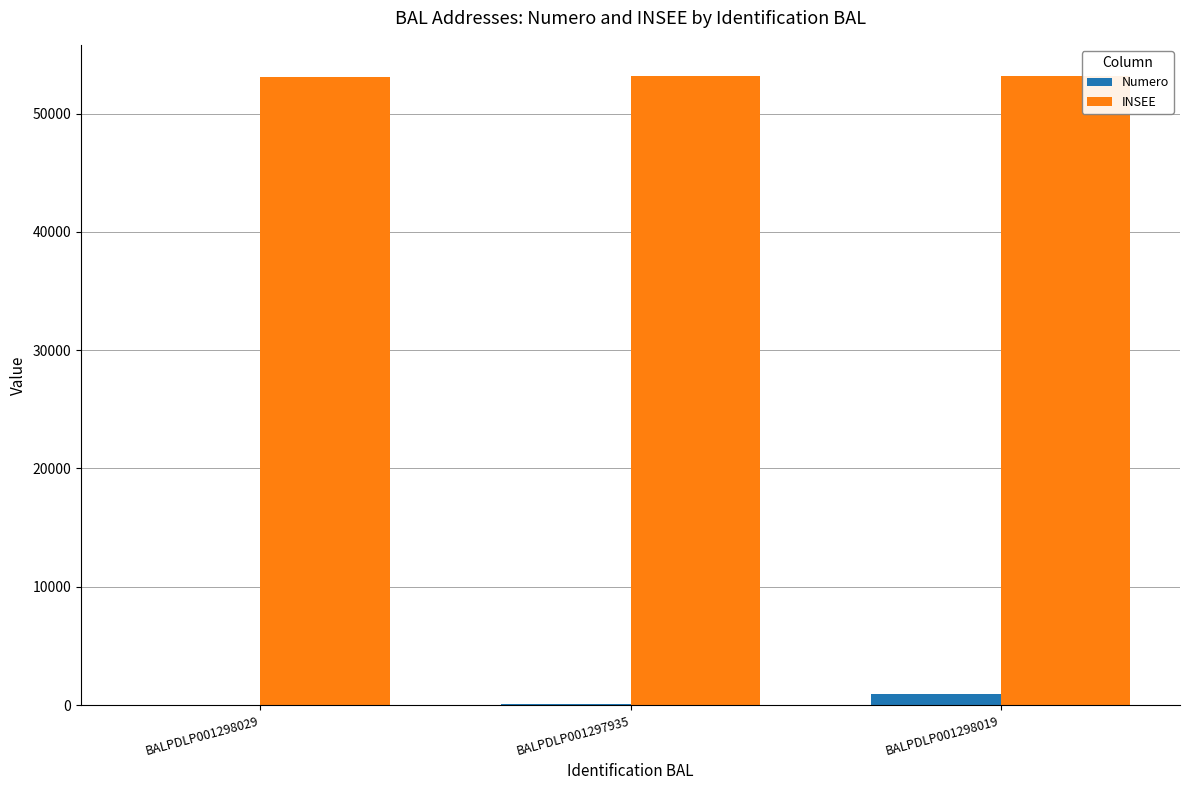

What value does the INSEE series have at BALPDLP001298029?

53082